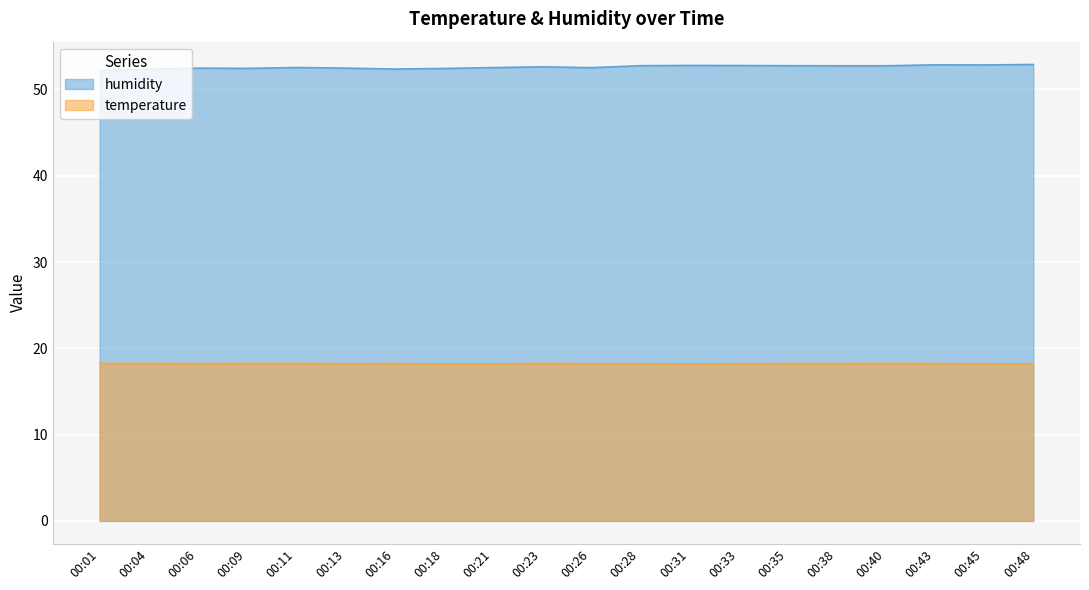

What is the value of the temperature point at the 4th from the left?

18.2